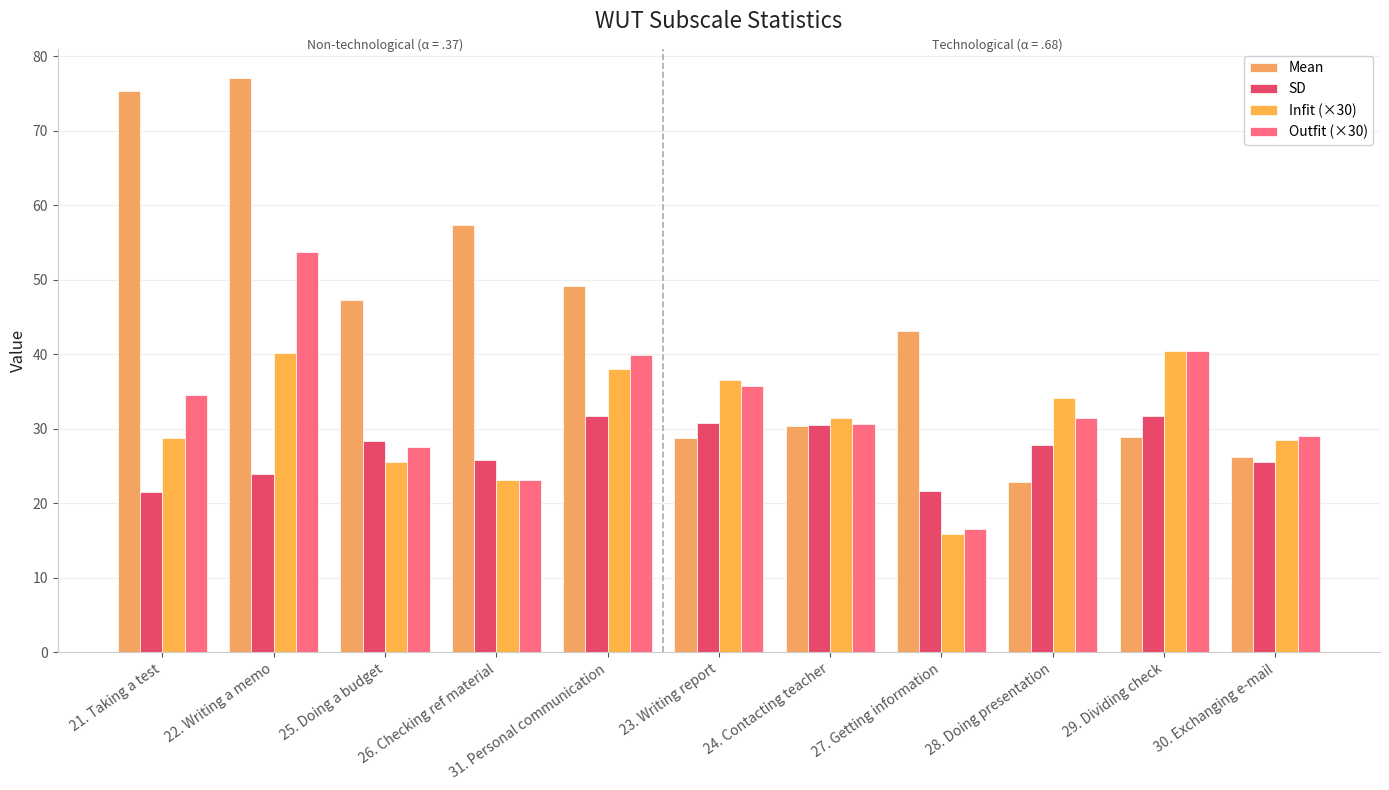

How many groups of bars are there?

11